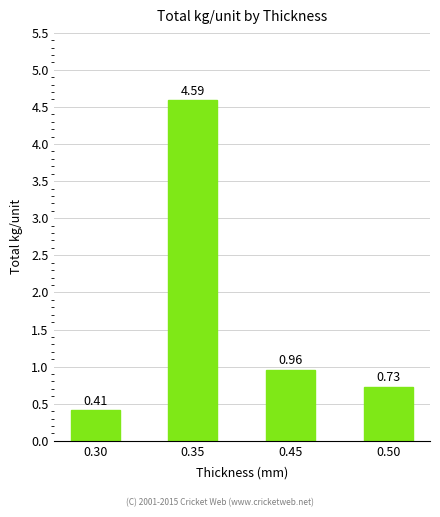

What is the average value?

1.7